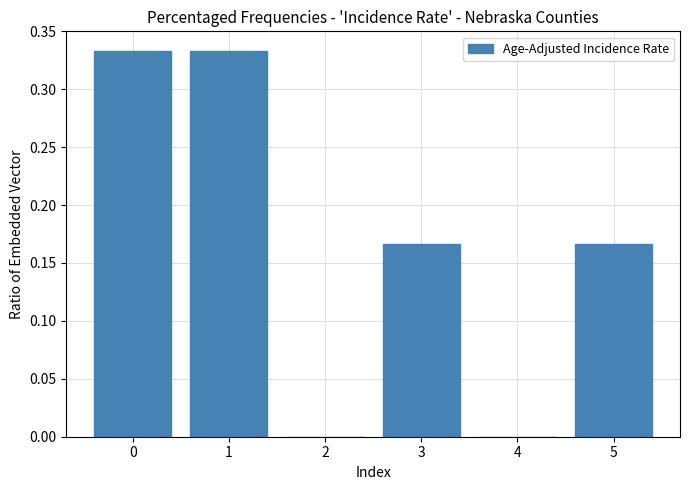

The chart shows a value of 0.3 at 3. True or false?

False